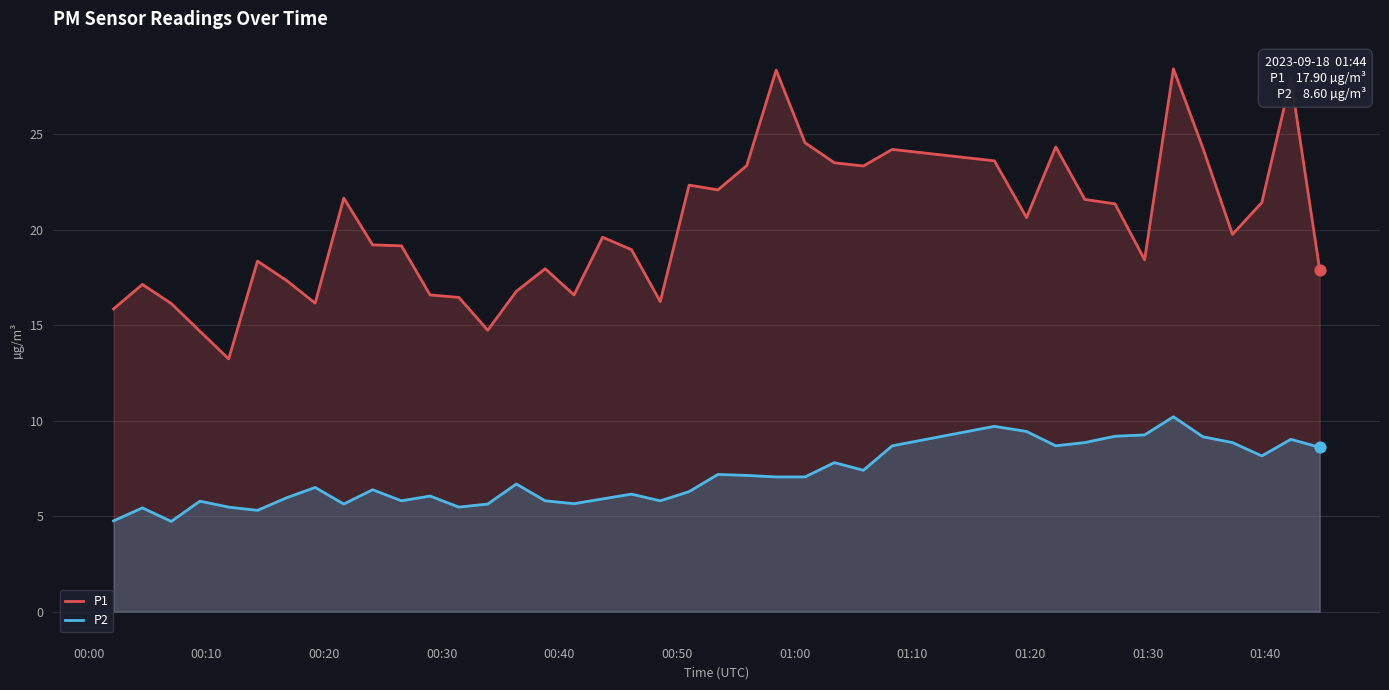

At how many categories does at least one series exceed 9?

40